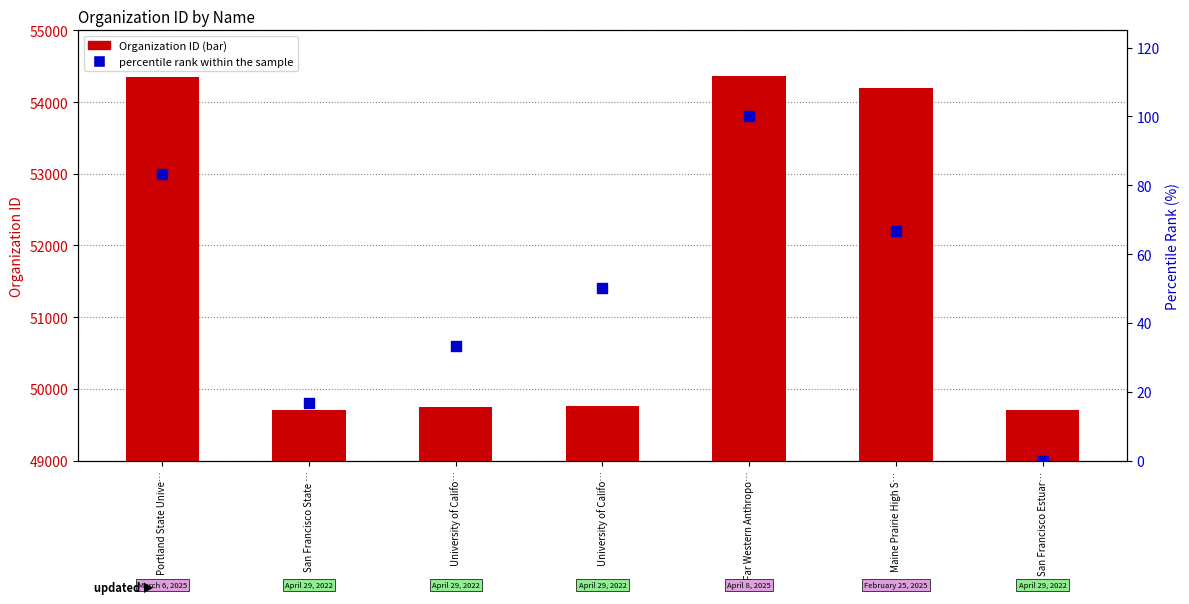

At which category is the sum across all series the highest?

Far Western Anthropo…